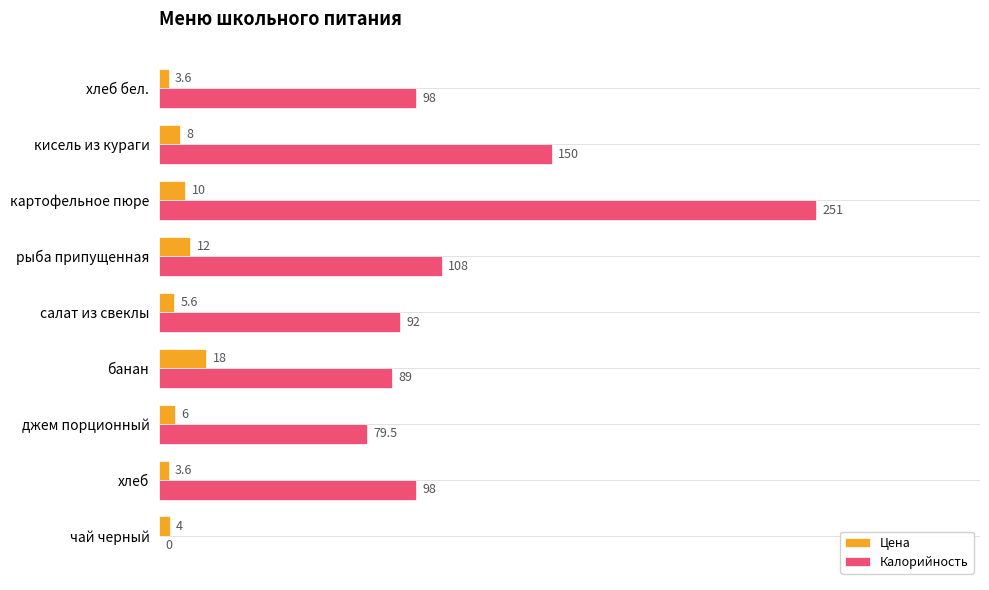

Count the number of data series in this chart.

2